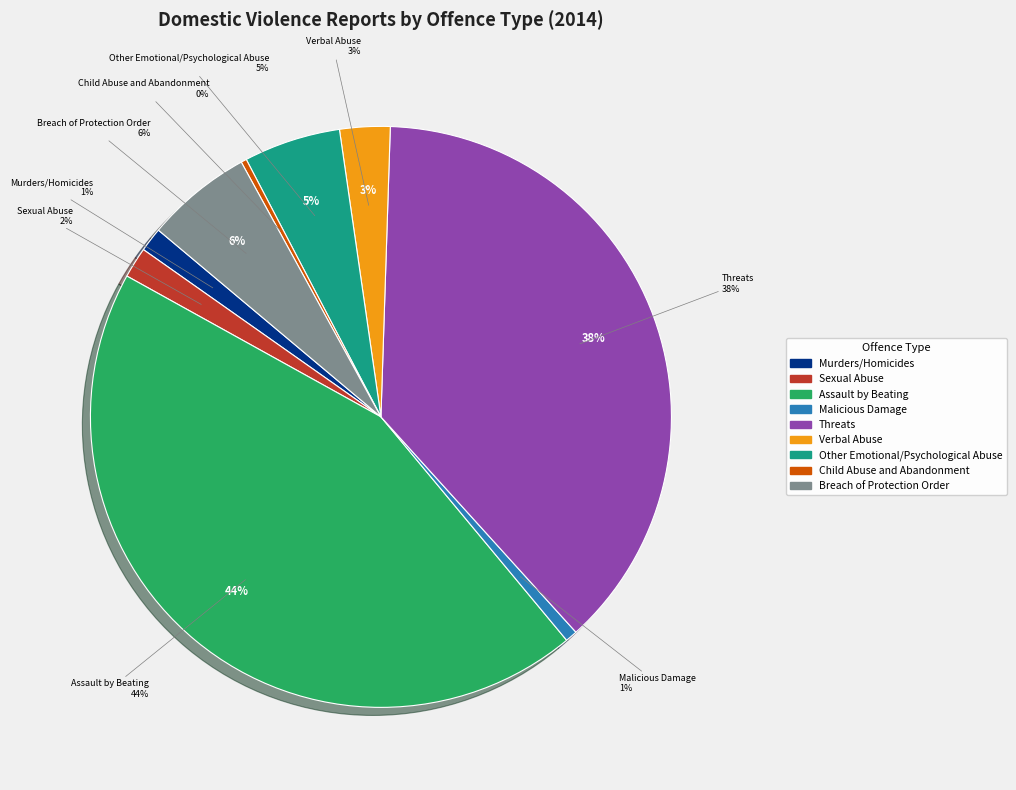

What percentage do Malicious Damage and Child Abuse and Abandonment together represent?

1.0%